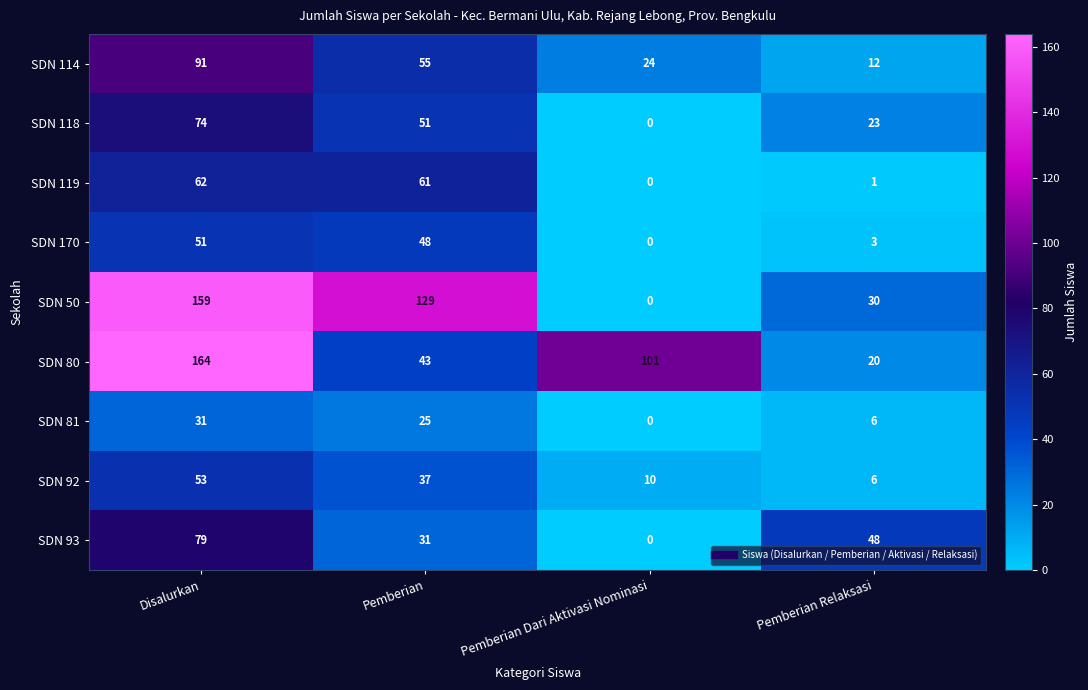

What is the difference between the second highest and minimum values in the SDN 170 series?

48